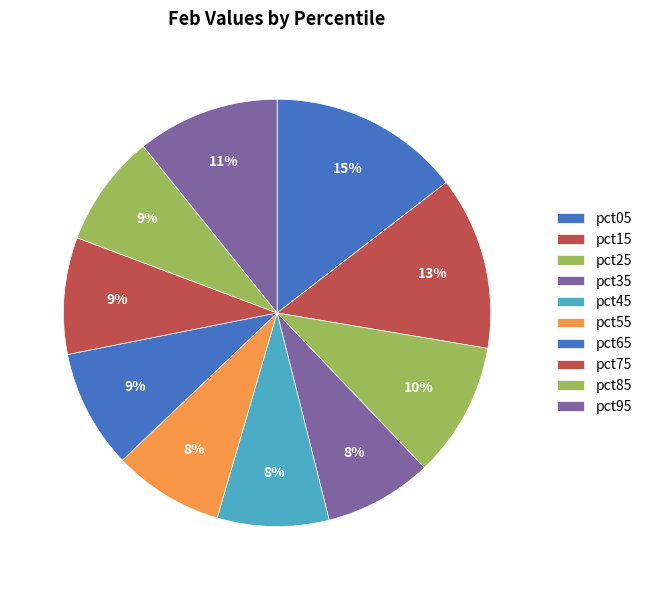

Is there any slice that represents more than half of the pie?

No